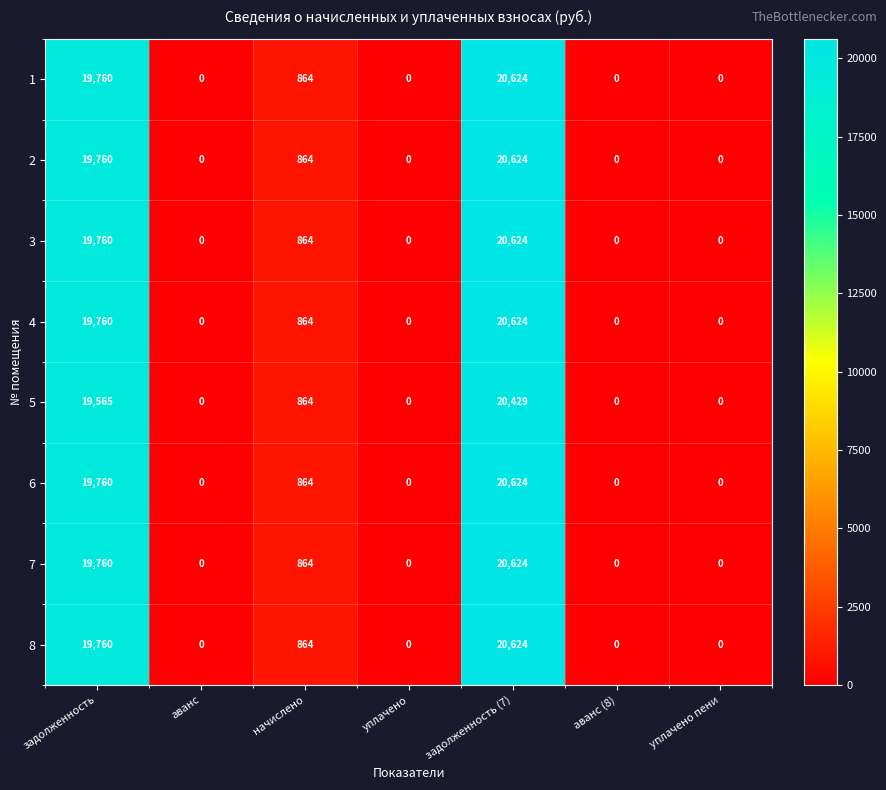

True or false: 4 has a value of -6515 at аванс (8).

False